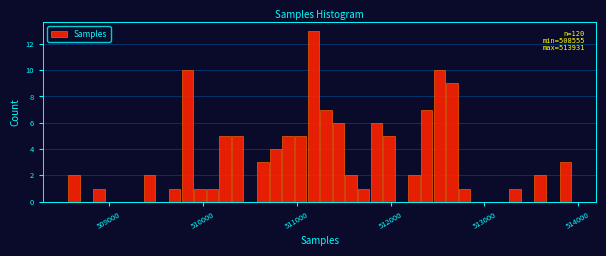

Read against the x-axis, roughly where is the centre of the tallest bar?

511200